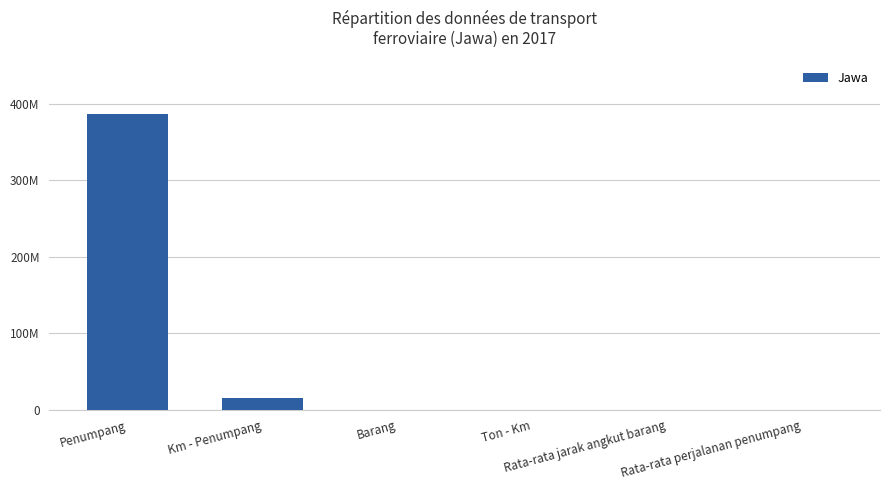

What is the greatest value displayed?

386783016